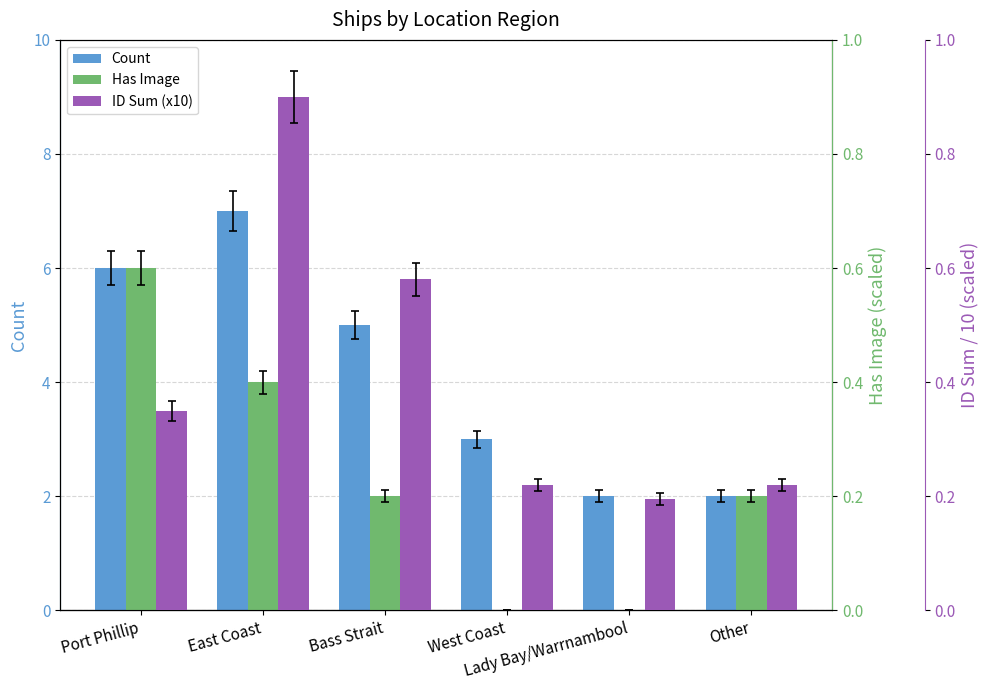

What is the label of the 3rd bar from the left?

Bass Strait